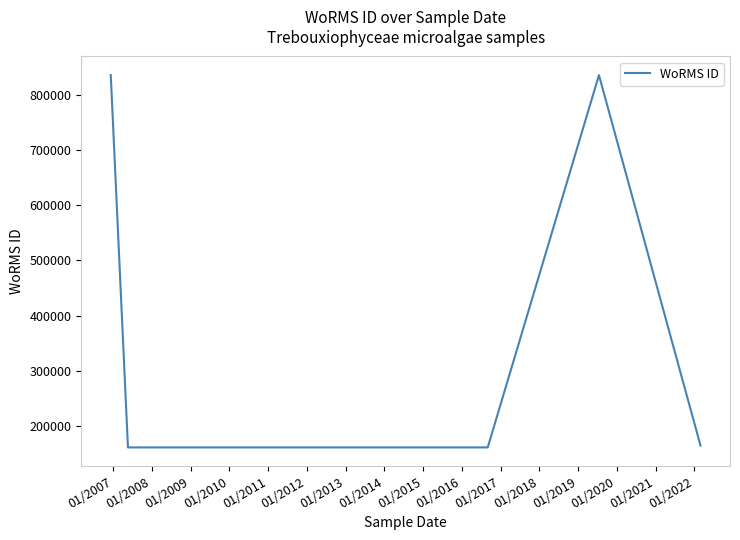

Approximately how many times larger is the value at 01/2010 compared to 01/2009?

1.0